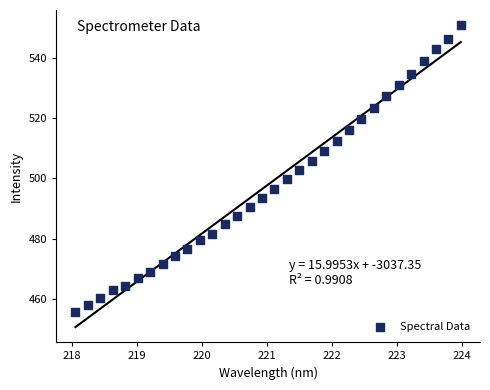

What is the range of Y values (max minus min)?

95.3